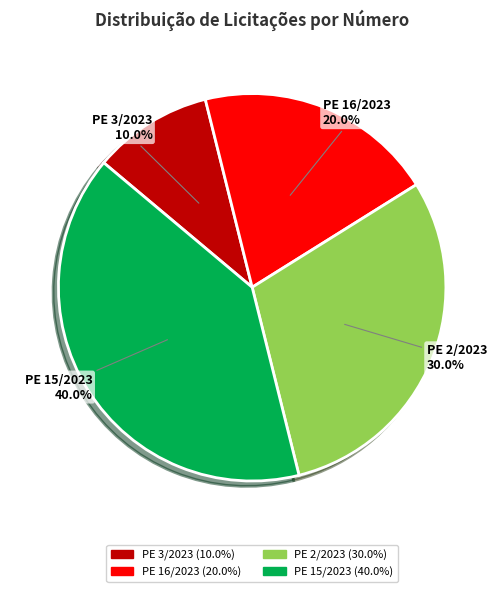

True or false: PE 16/2023 accounts for 20% of the total.

True